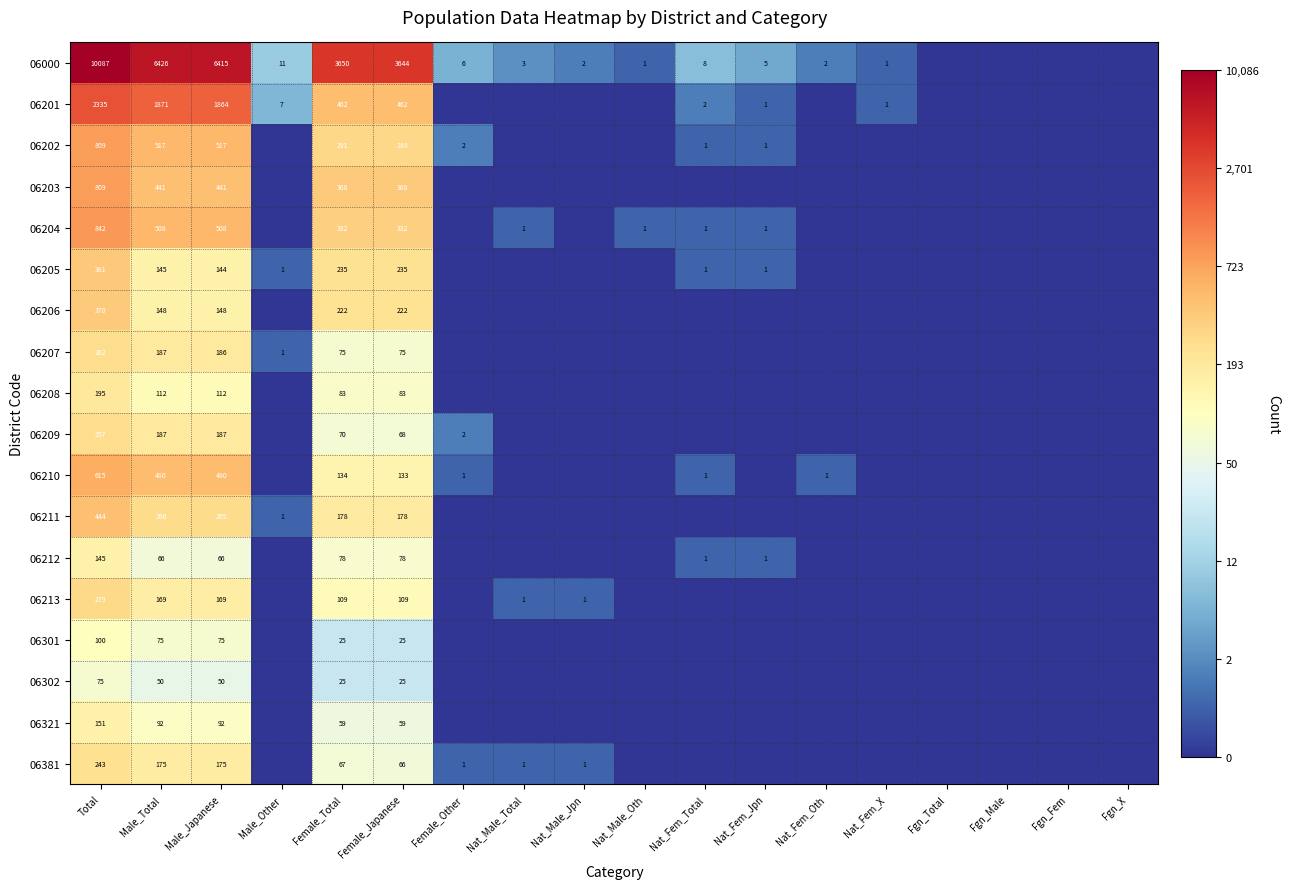

At which category is the sum across all series the highest?

Total